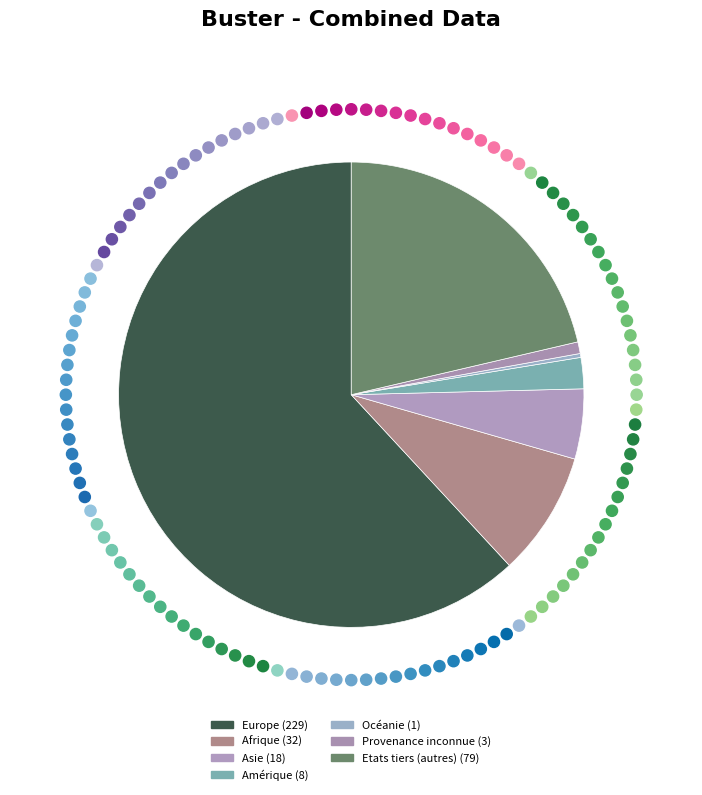

How many slices are in this pie chart?

7